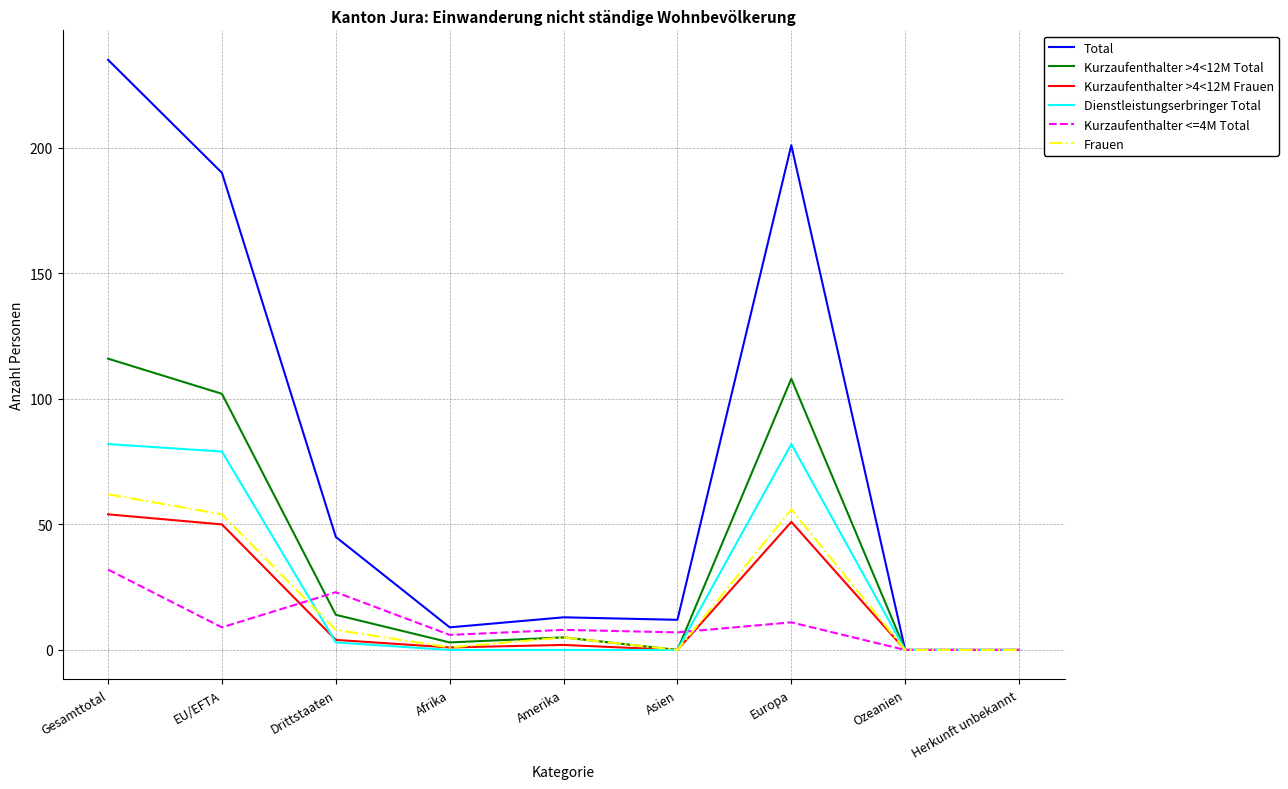

The Kurzaufenthalter >4<12M Frauen series shows 69 at Europa. True or false?

False